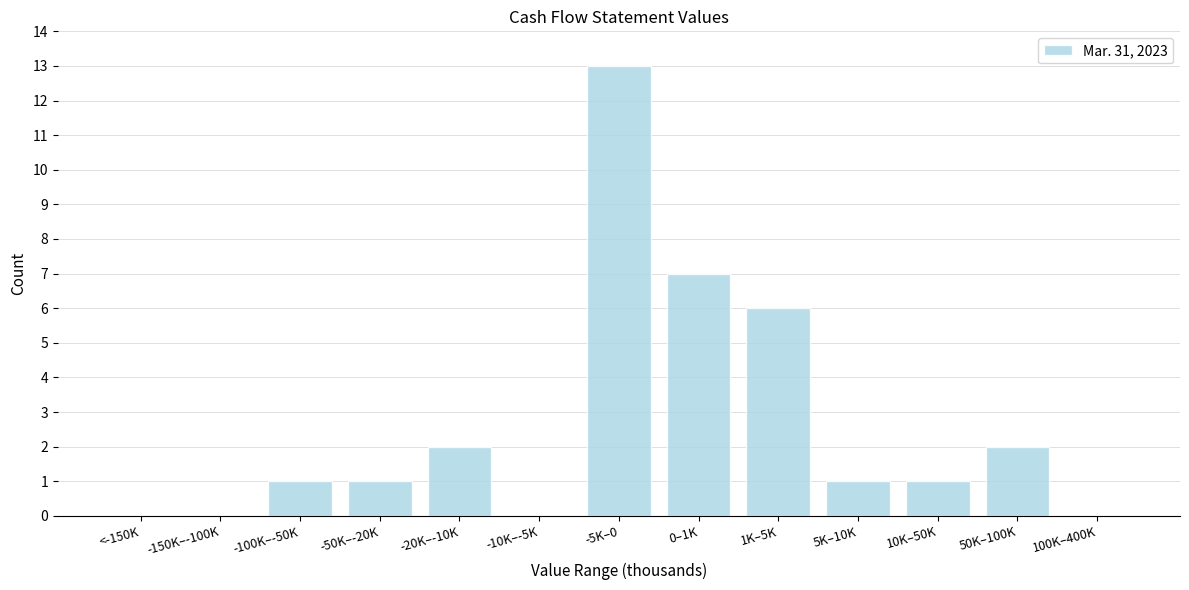

Reading left to right, extract all data points from this chart.

<-150K=0	-150K–-100K=0	-100K–-50K=1	-50K–-20K=1	-20K–-10K=2	-10K–-5K=0	-5K–0=13	0–1K=7	1K–5K=6	5K–10K=1	10K–50K=1	50K–100K=2	100K–400K=0